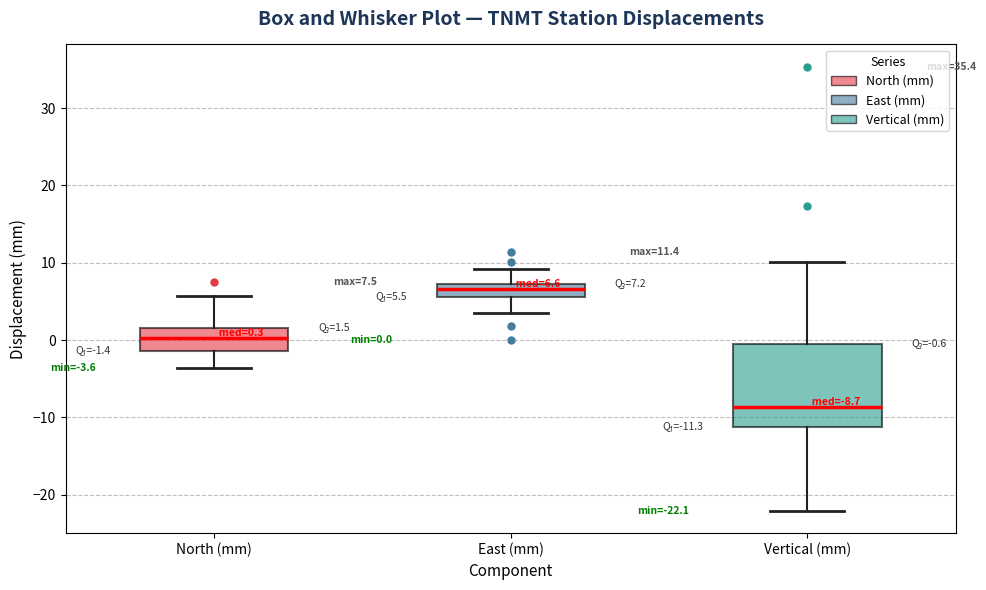

Which box's median line is the lowest?

Vertical (mm)